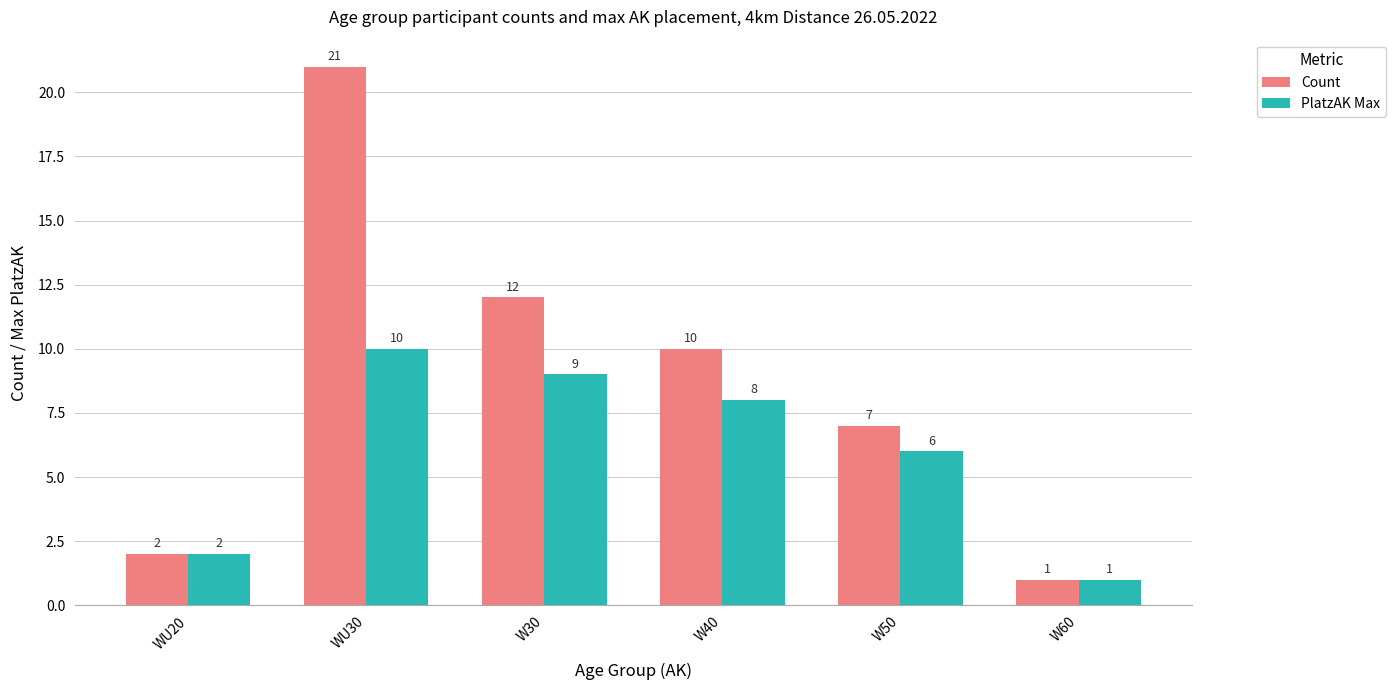

What is the label of the 1st bar from the left?

WU20